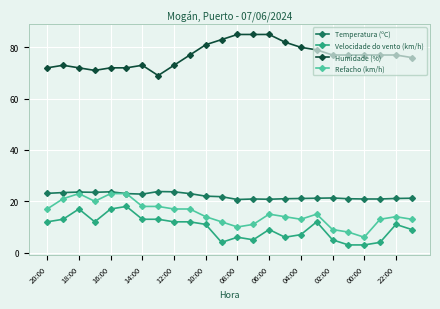

Which series has the largest total across all categories?

Humidade (%)